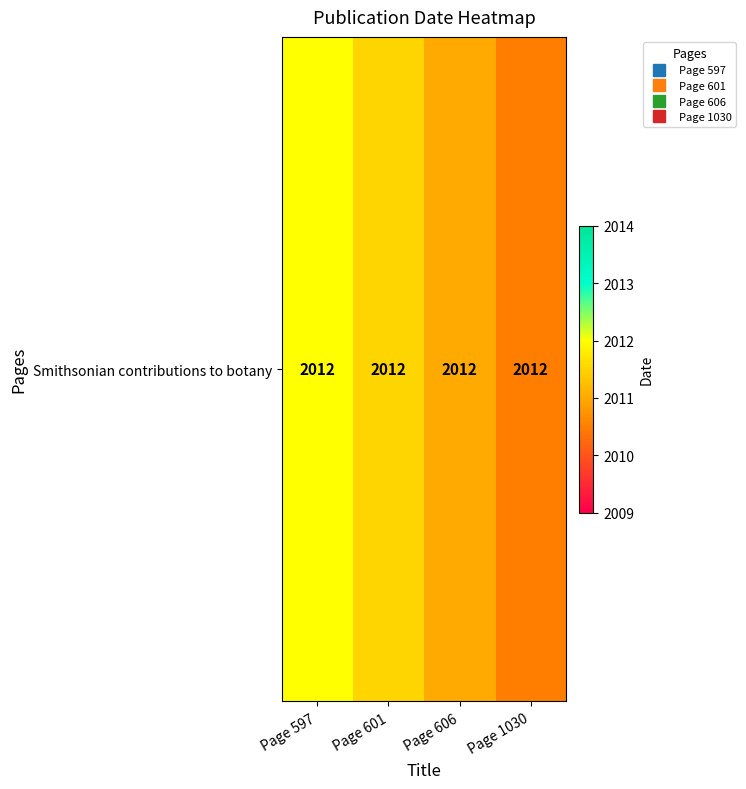

What is the sum of the values at Page 601 and Page 1030?

4022.0